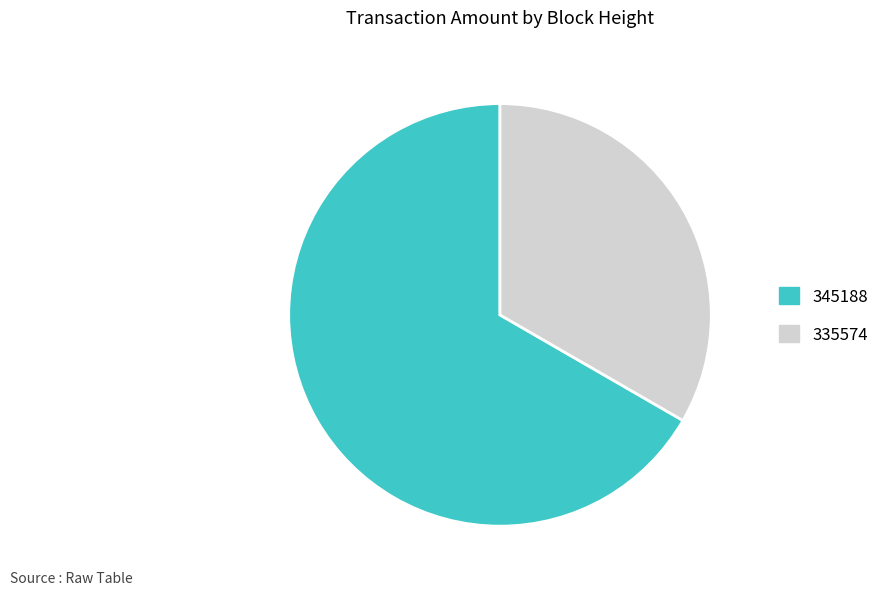

Which slice is the smallest?

335574